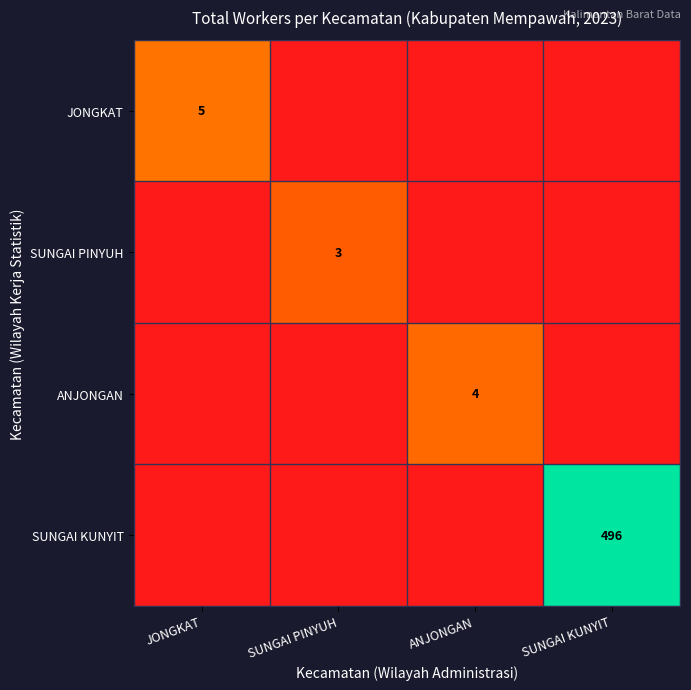

Is it true that ANJONGAN equals 4 at ANJONGAN?

True